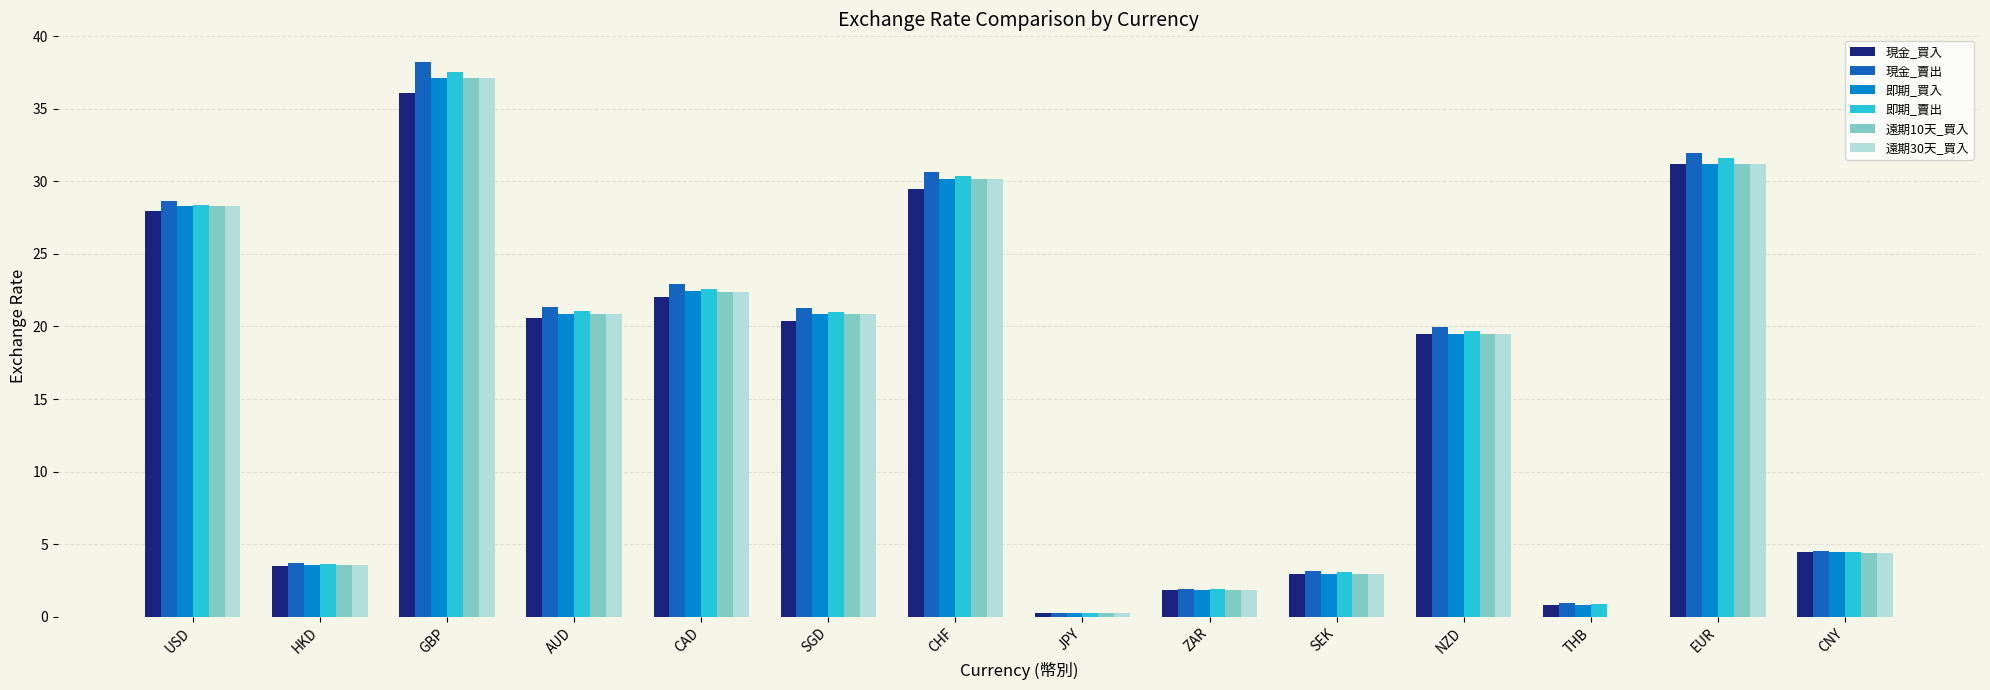

What is the average value of the 即期_買入 series?

16.0